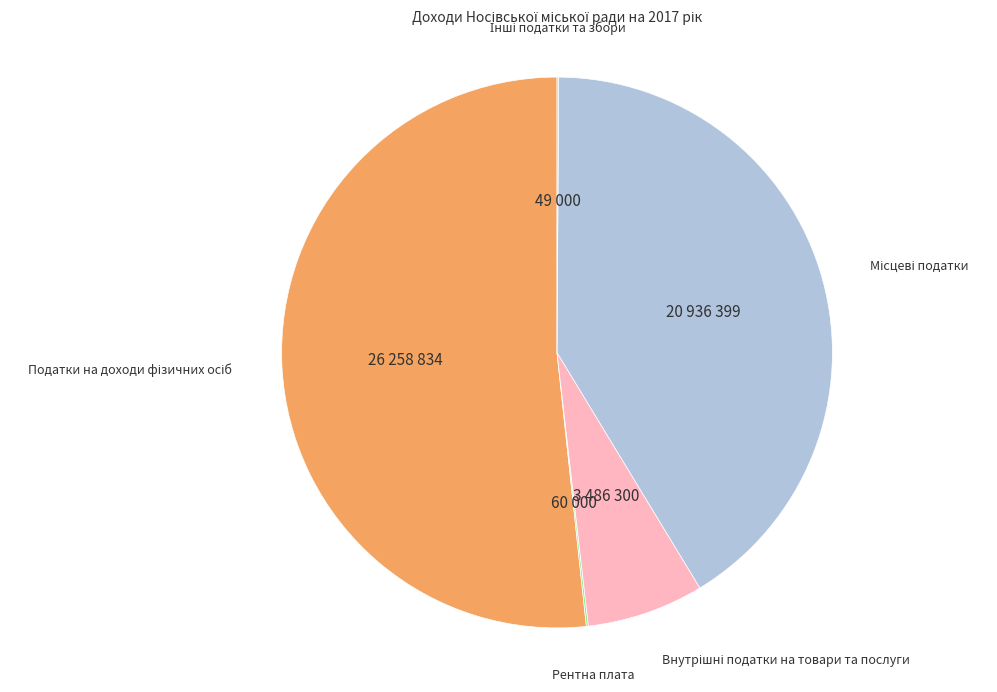

Does any single category account for the majority?

Yes